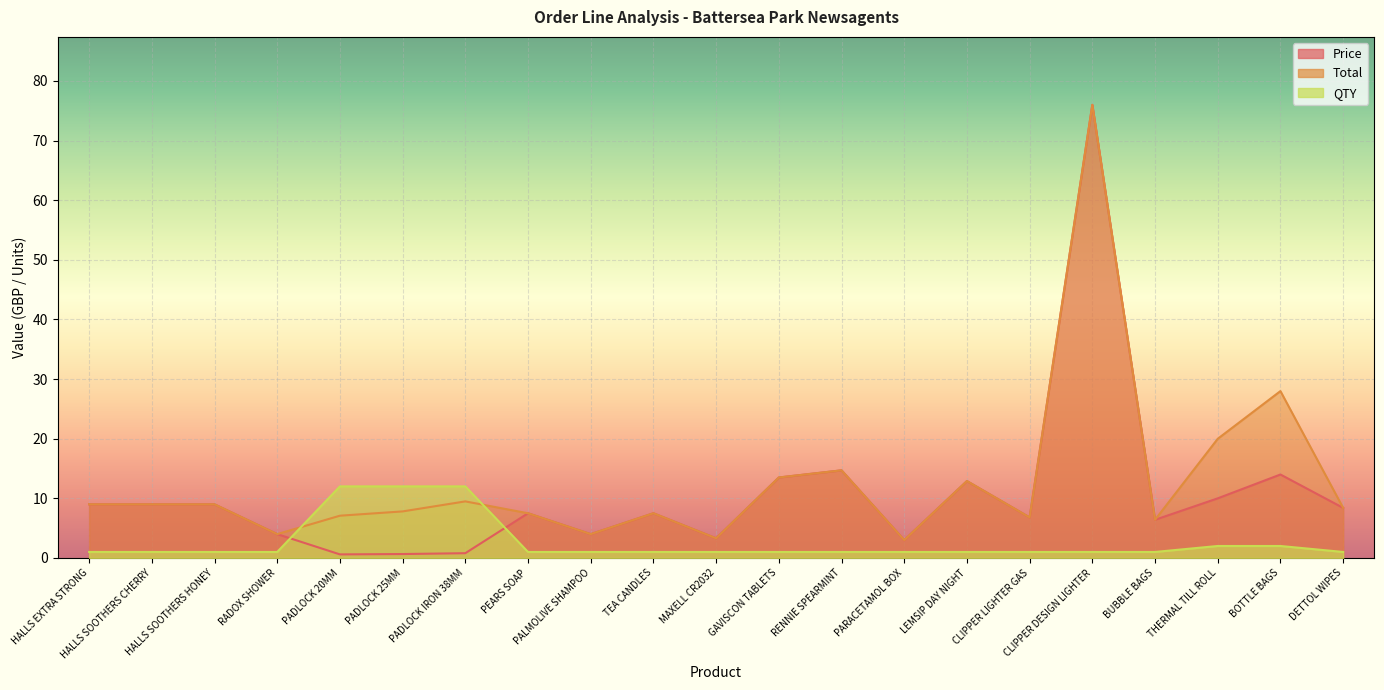

True or false: Total and QTY cross at least once.

True